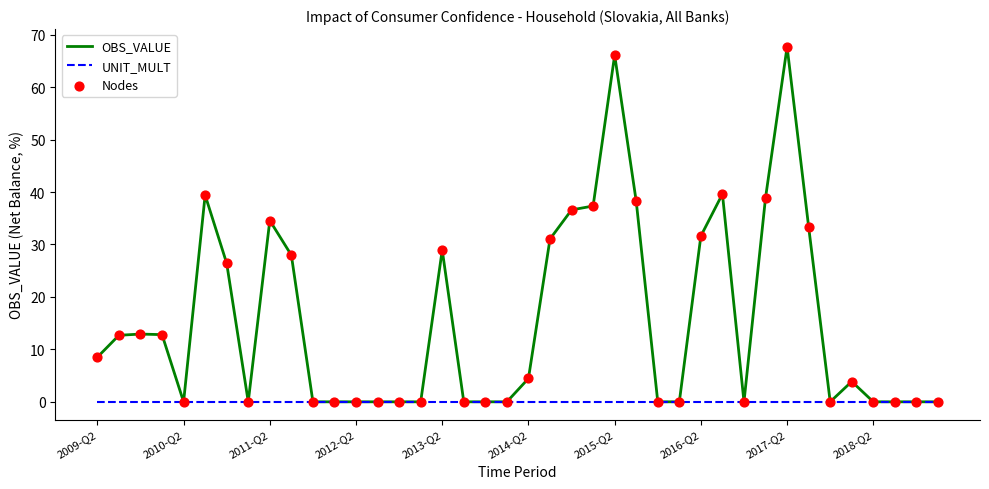

Which series has the largest total across all categories?

OBS_VALUE